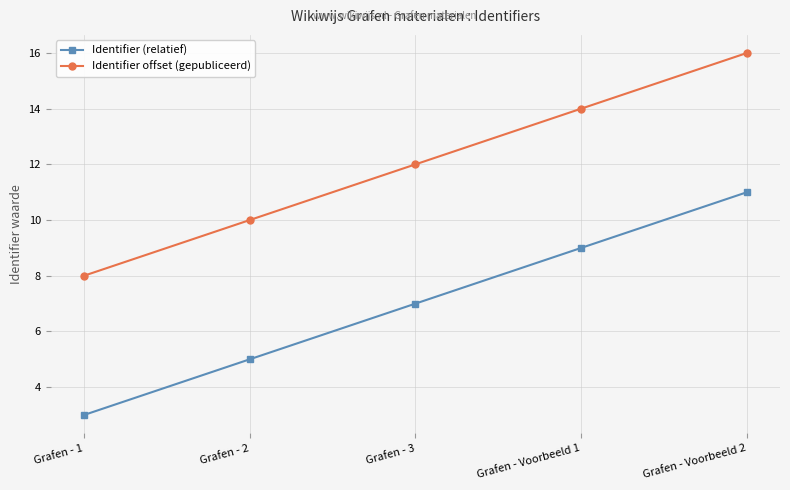

What is the difference between the maximum and second lowest values in the Identifier offset (gepubliceerd) series?

6